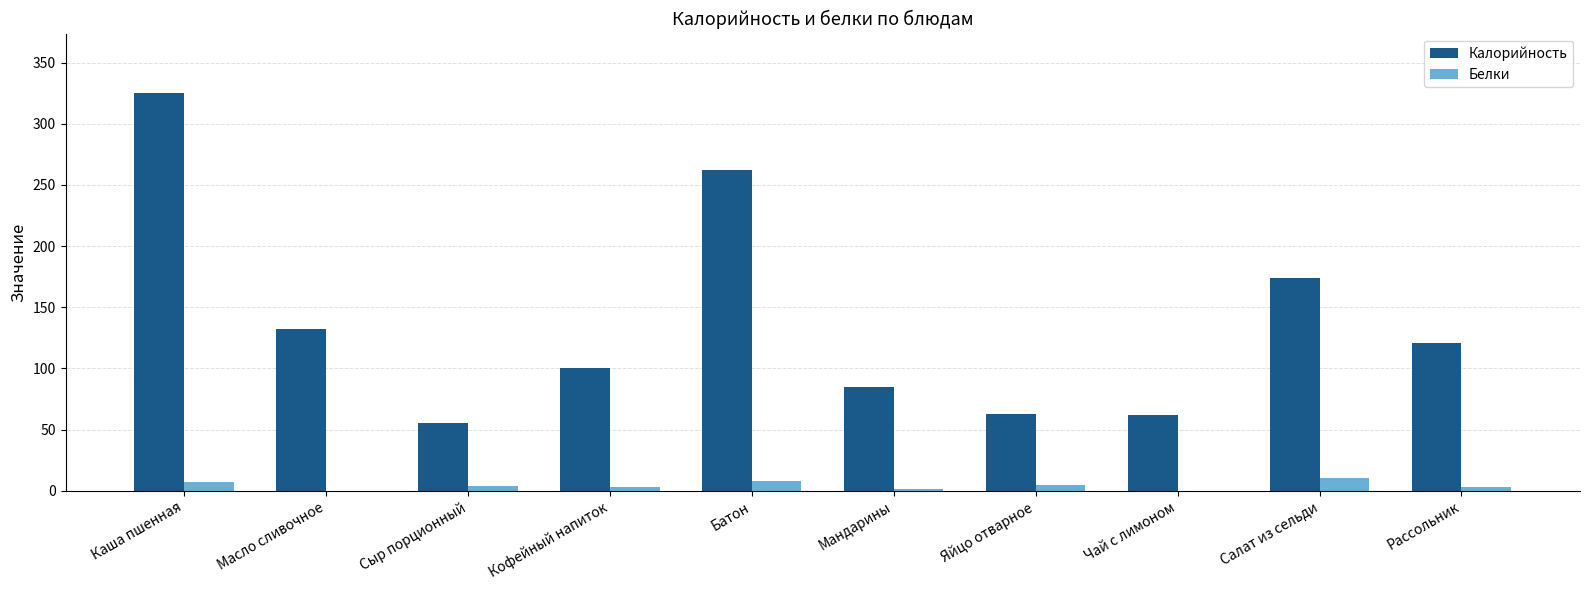

Which series changed the most between Масло сливочное and Мандарины?

Калорийность